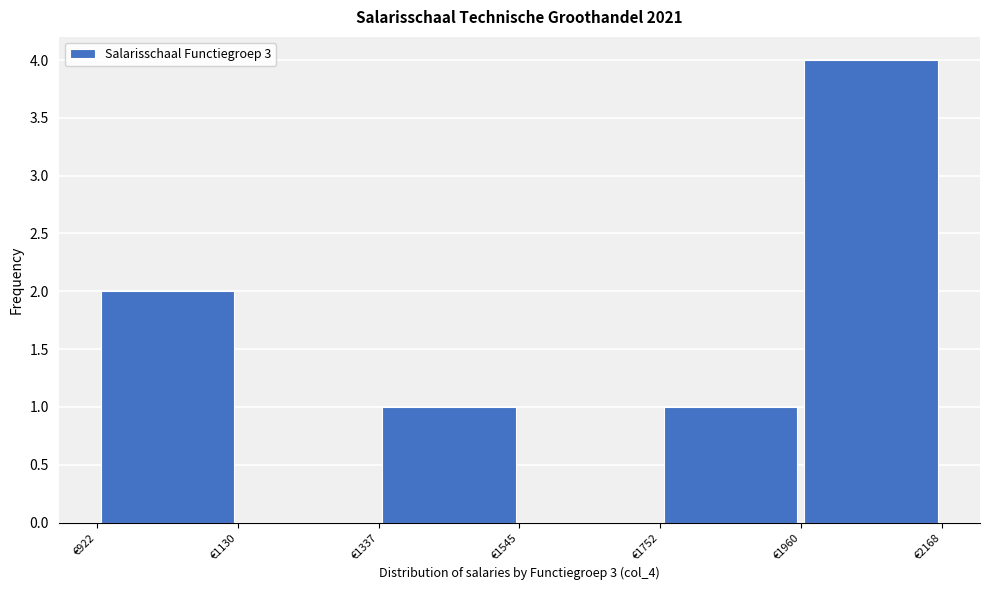

Which range on the x-axis has the tallest bar?

1950 to 2150